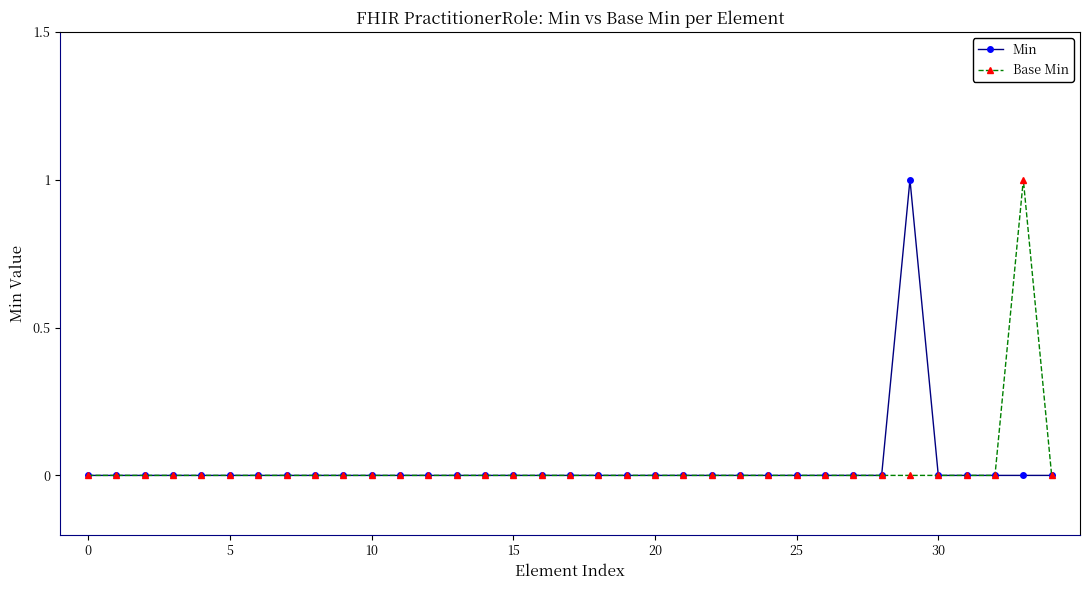

True or false: Base Min has more than 0 interior local peaks.

True